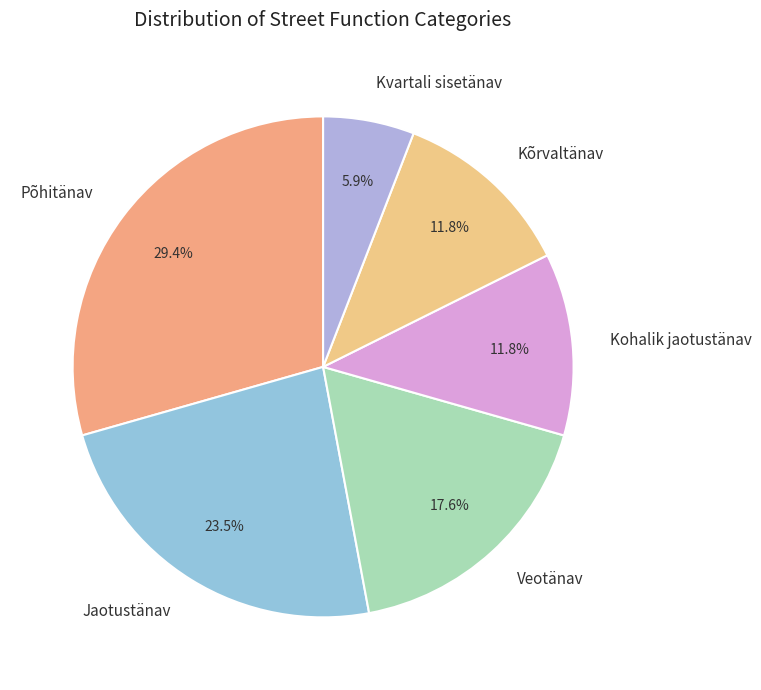

To the nearest percent, what percentage of the pie is Kohalik jaotustänav?

12%